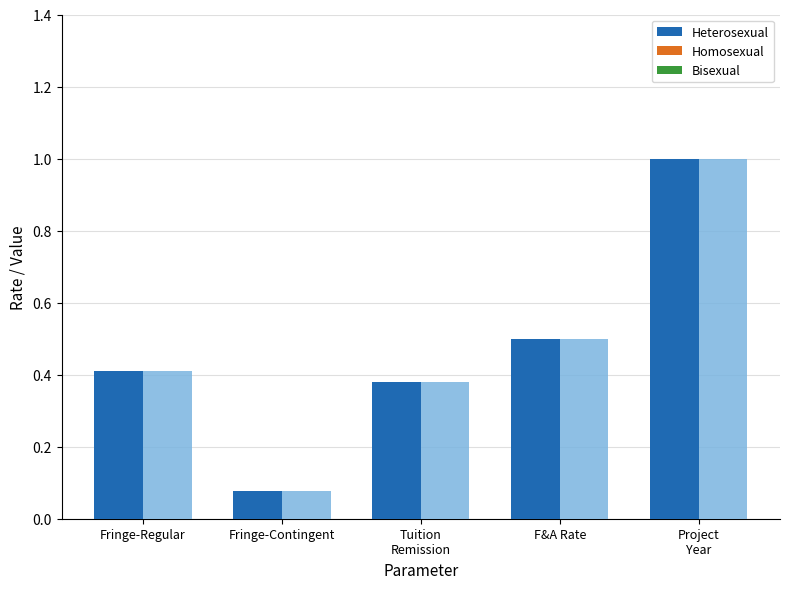

Reading left to right, extract all data points from this chart.

Heterosexual: 0.4	0.1	0.4	0.5	1.0
Homosexual: 0.0	0.0	0.0	0.0	0.0
Bisexual: 0.0	0.0	0.0	0.0	0.0